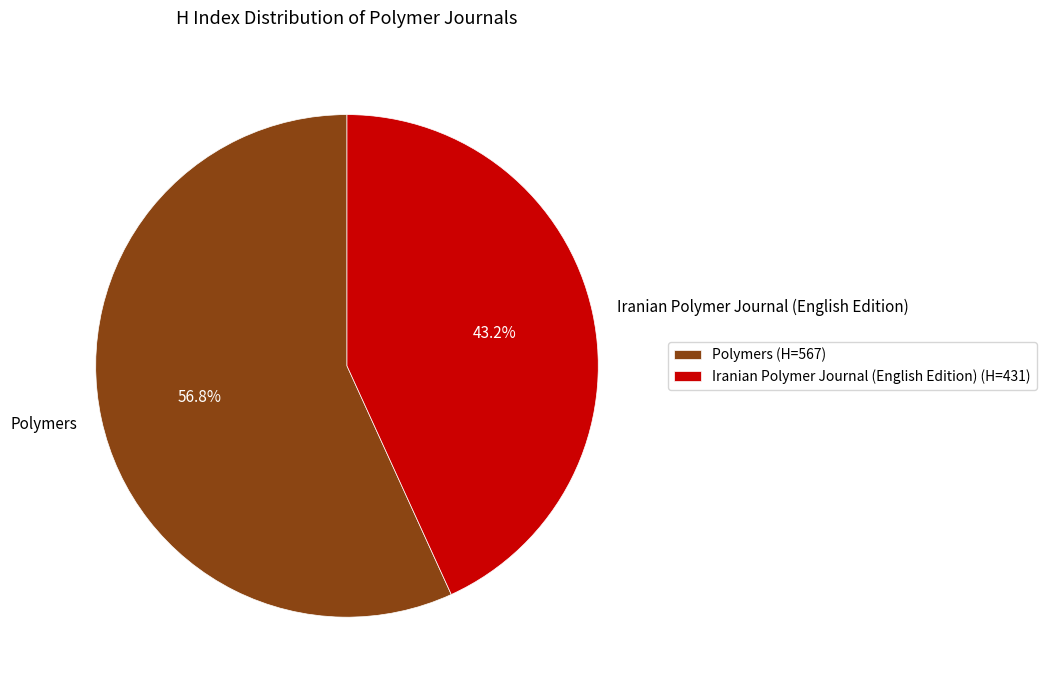

To the nearest percent, what portion does Polymers represent?

57%